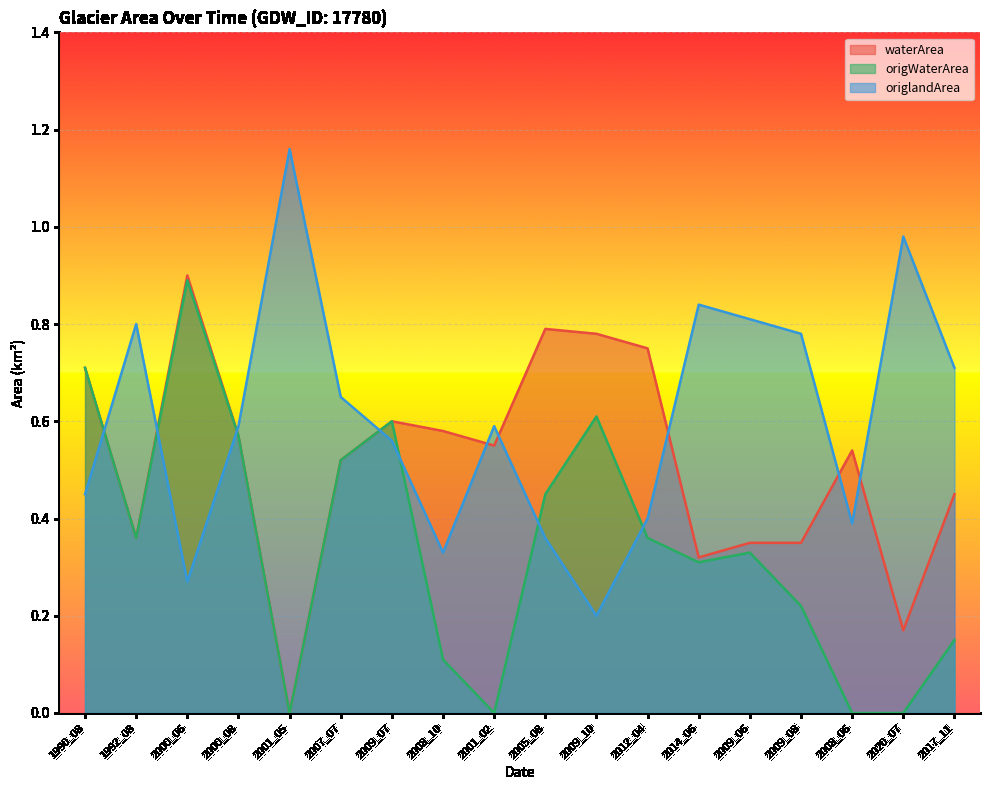

List the series in order of their overall mean, lowest first.

origWaterArea, waterArea, origlandArea